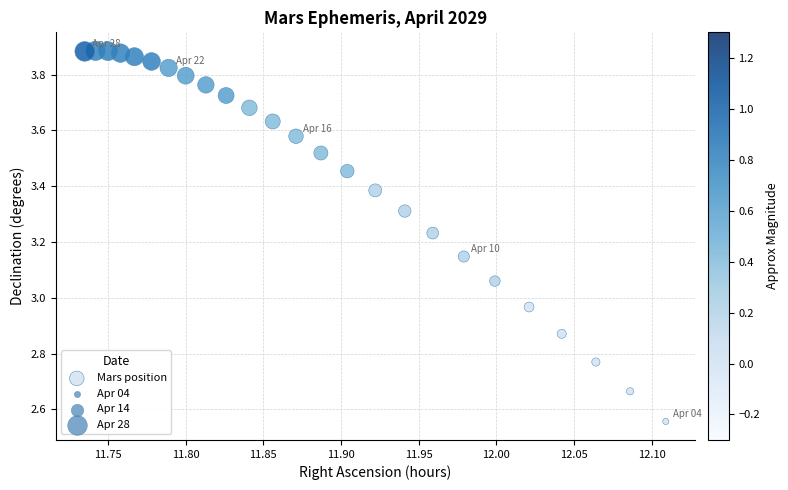

What is the range of Y values (max minus min)?

1.3